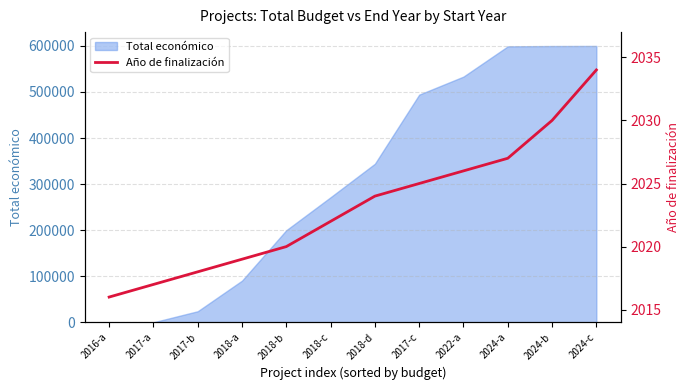

What is the smallest value displayed?

2016